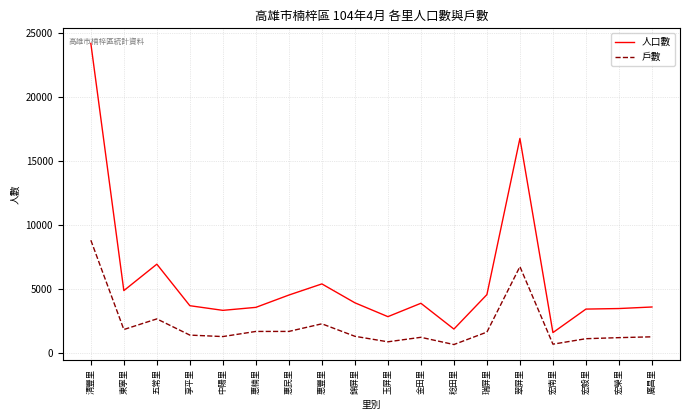

At which category is the sum across all series the highest?

清豐里